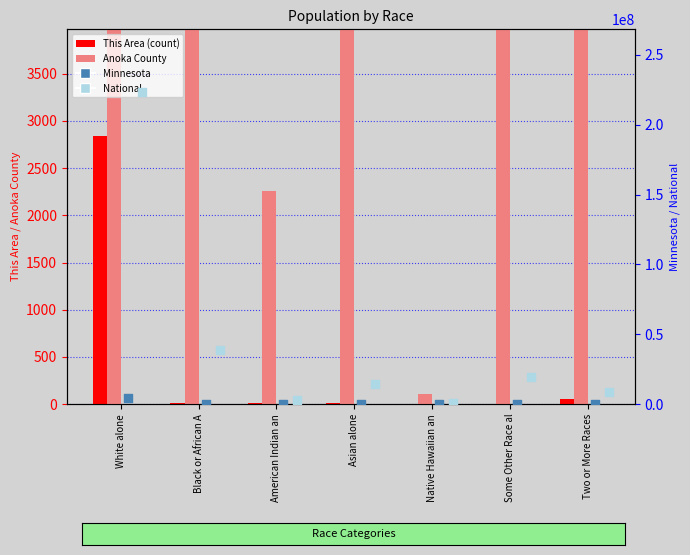

At how many categories does at least one series exceed 59610171?

1